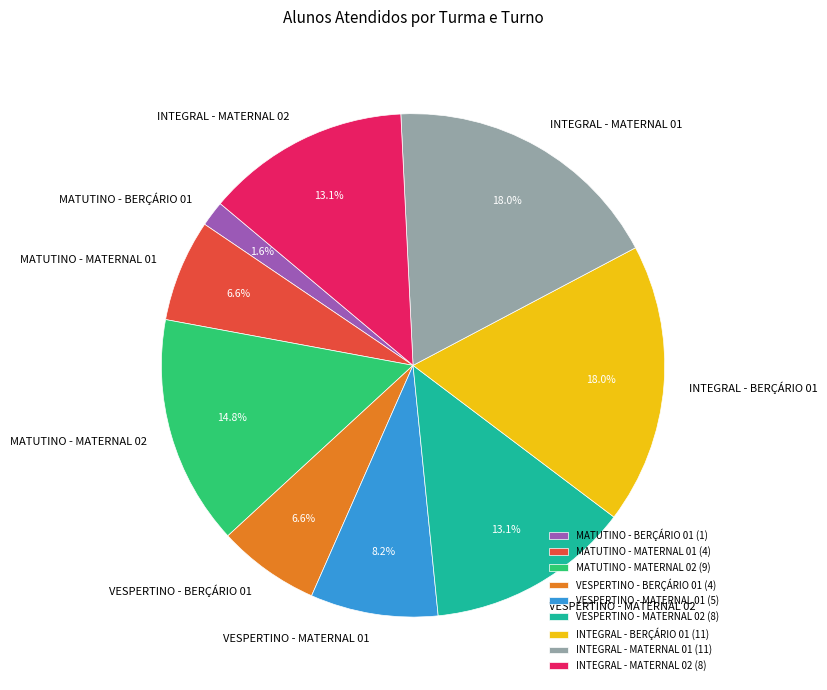

Combined, what portion of the pie is MATUTINO - MATERNAL 02 and VESPERTINO - MATERNAL 02?

27.9%